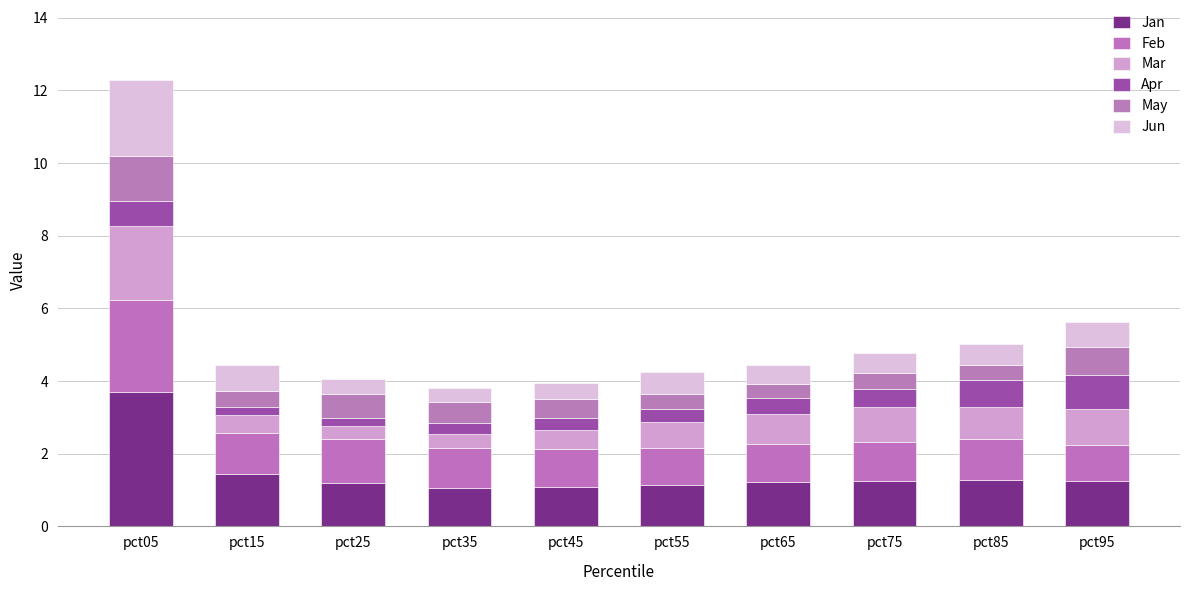

What is the sum of all Jun values?

7.0